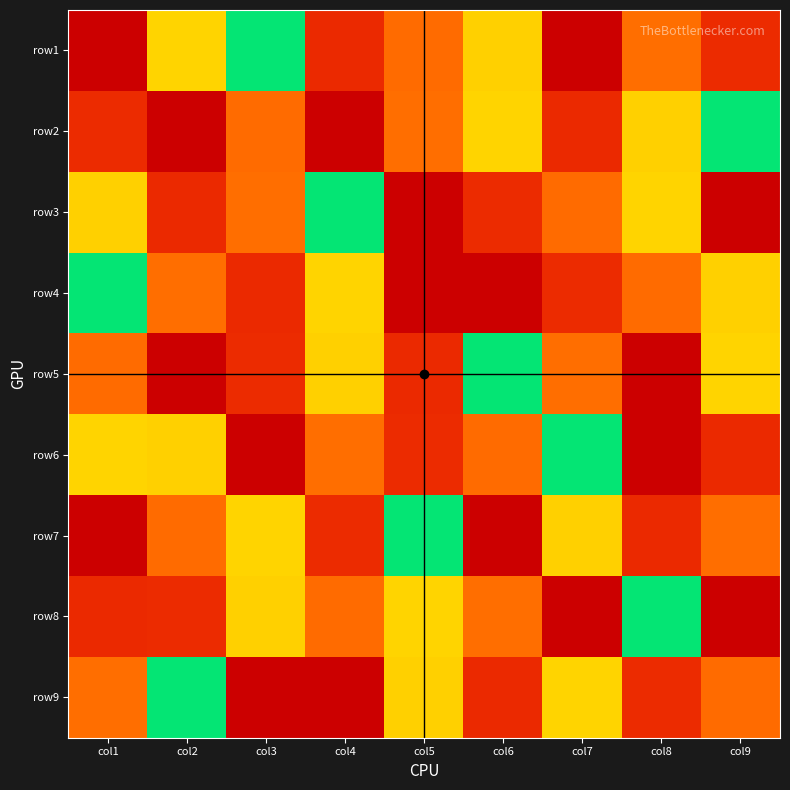

Which series changed the most between col1 and col6?

row7